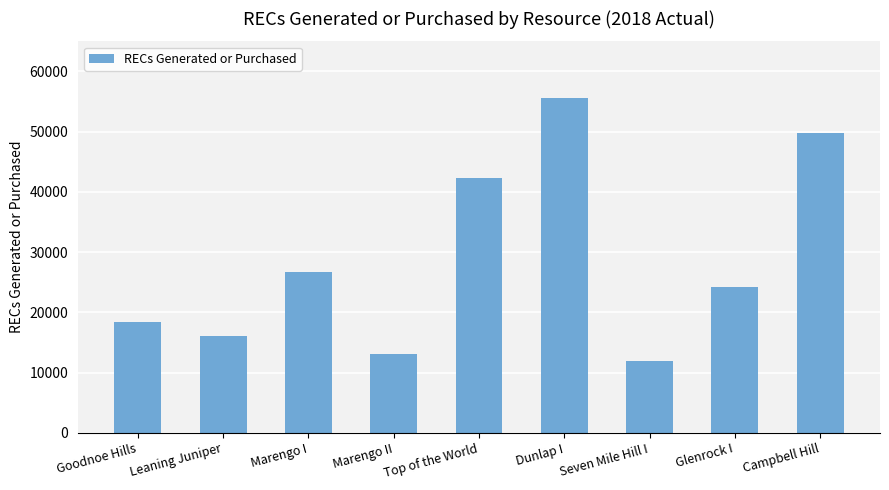

What is the change in value from Leaning Juniper to Glenrock I?

+8121